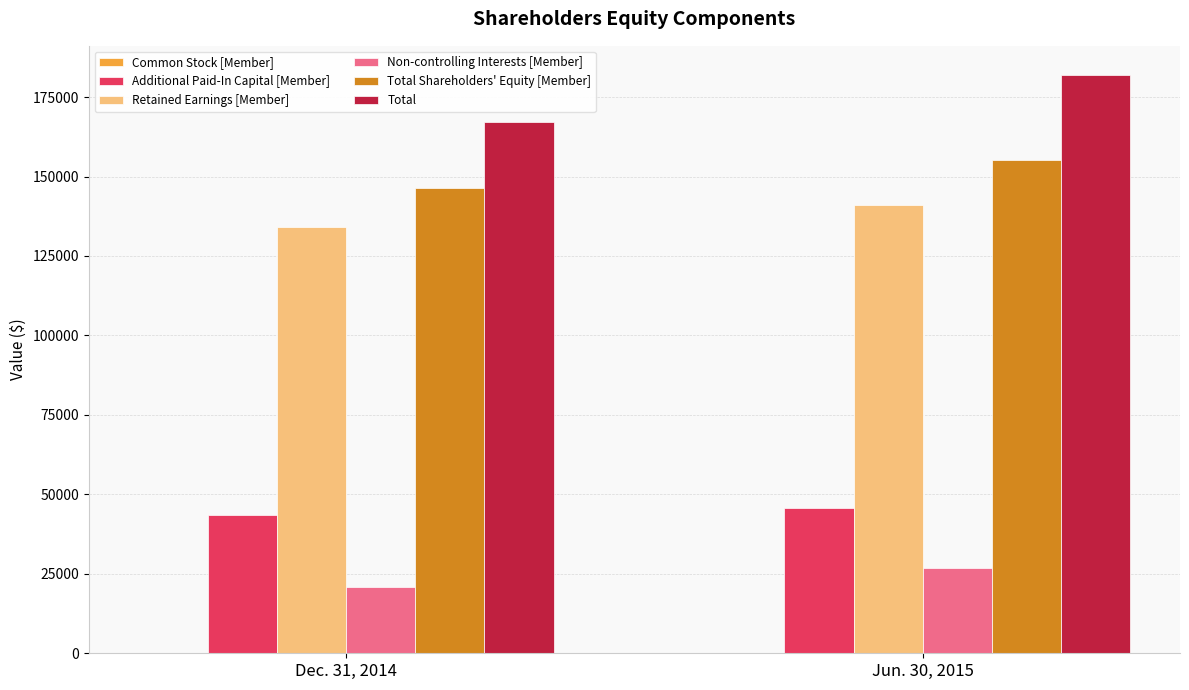

How many Non-controlling Interests [Member] values are between 20934 and 26734?

2